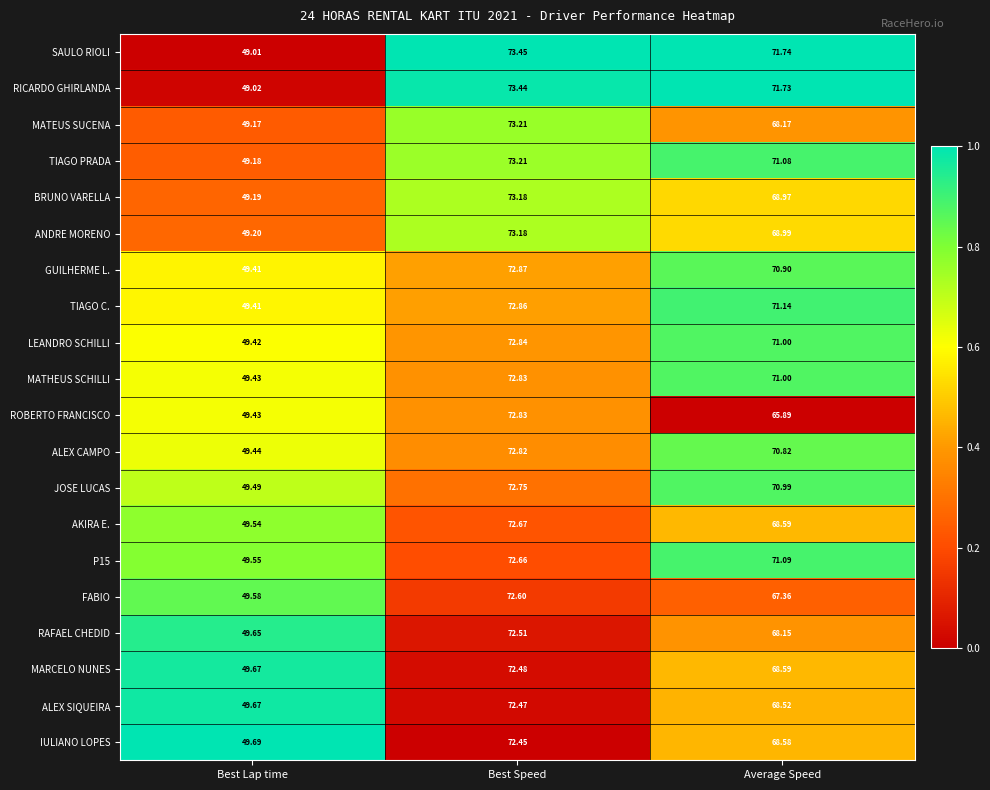

At which category is the sum across all series the highest?

Best Speed